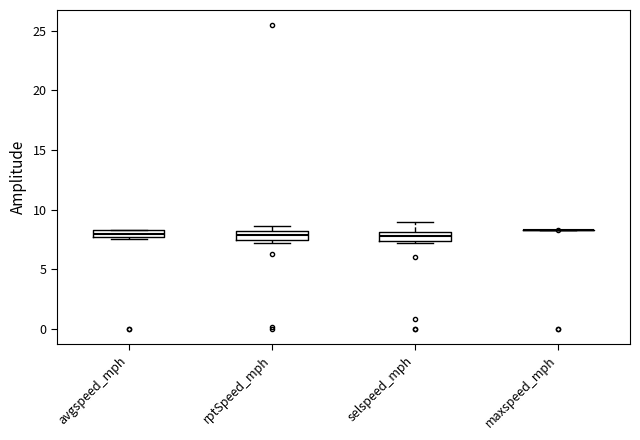

Where is the upper edge of the box for rptSpeed_mph on the y-axis? The values are not printed on the chart, so give them approximately, as read against the axis.

8.0